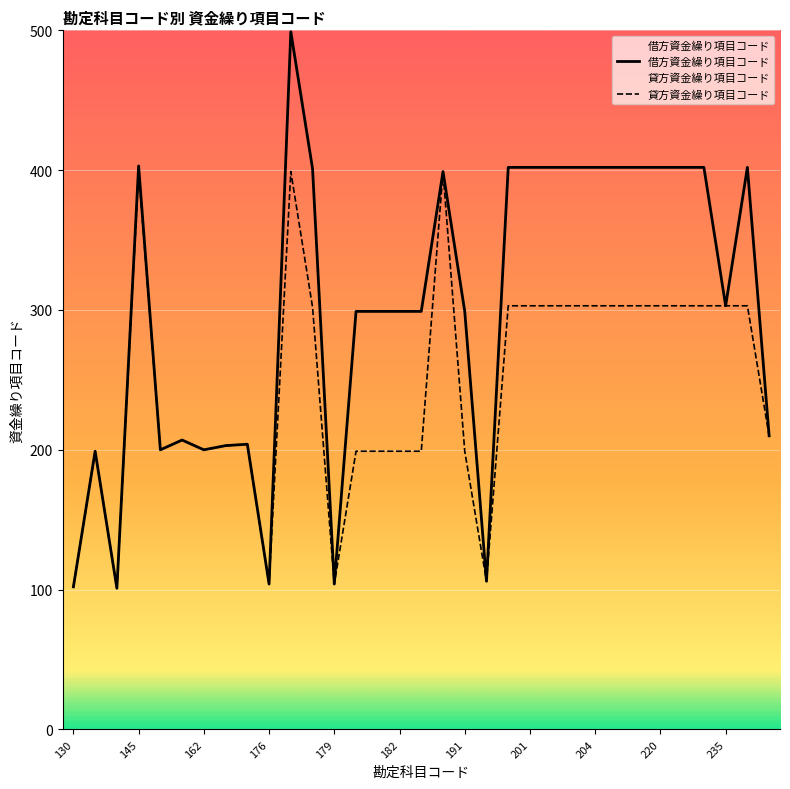

Reading left to right, list all the values displayed in this chart.

借方資金繰り項目コード: 102	199	101	403	200	207	200	203	204	104	499	401	104	299	299	299	299	399	299	106	402	402	402	402	402	402	402	402	402	402	303	402	210
貸方資金繰り項目コード: 102	199	101	399	200	207	200	203	204	104	399	302	104	199	199	199	199	399	199	106	303	303	303	303	303	303	303	303	303	303	303	303	210